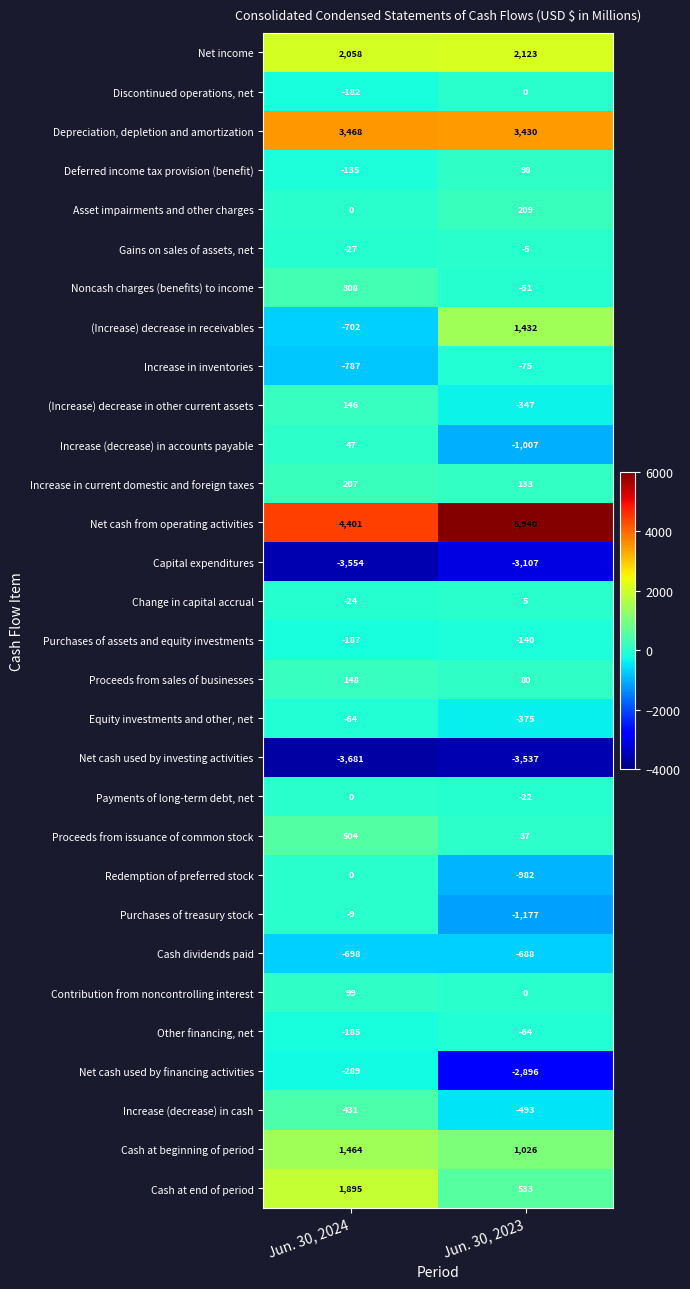

Which label corresponds to the largest value in the chart?

Jun. 30, 2023